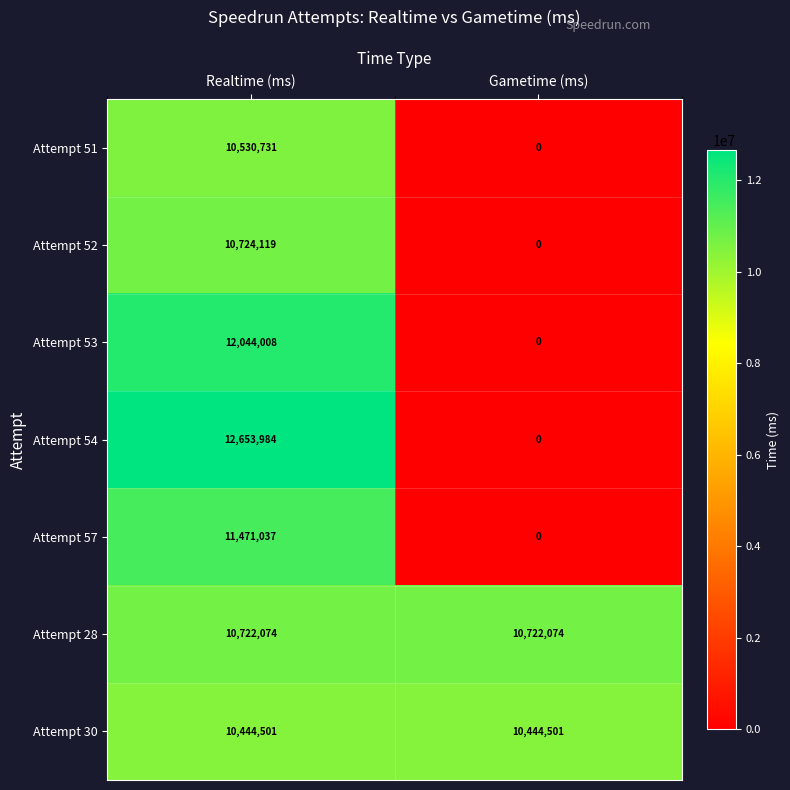

What is the difference between the Attempt 52 values at Realtime (ms) and Gametime (ms)?

10724119